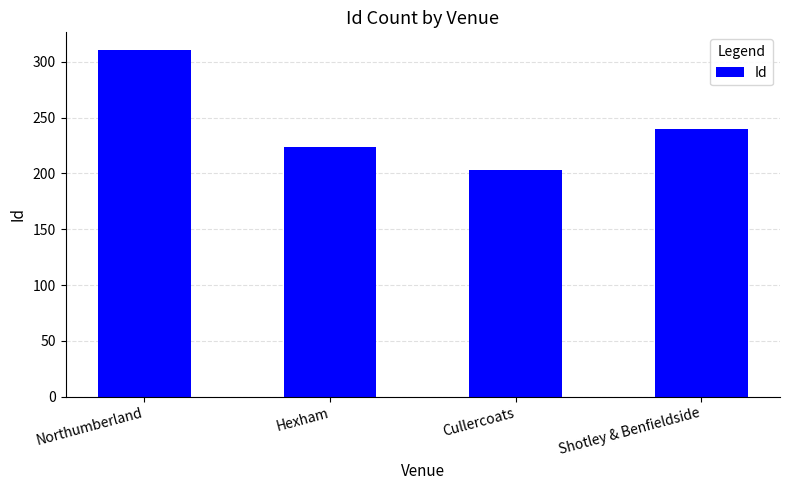

Reading left to right, extract all data points from this chart.

Northumberland=311	Hexham=224	Cullercoats=203	Shotley & Benfieldside=240